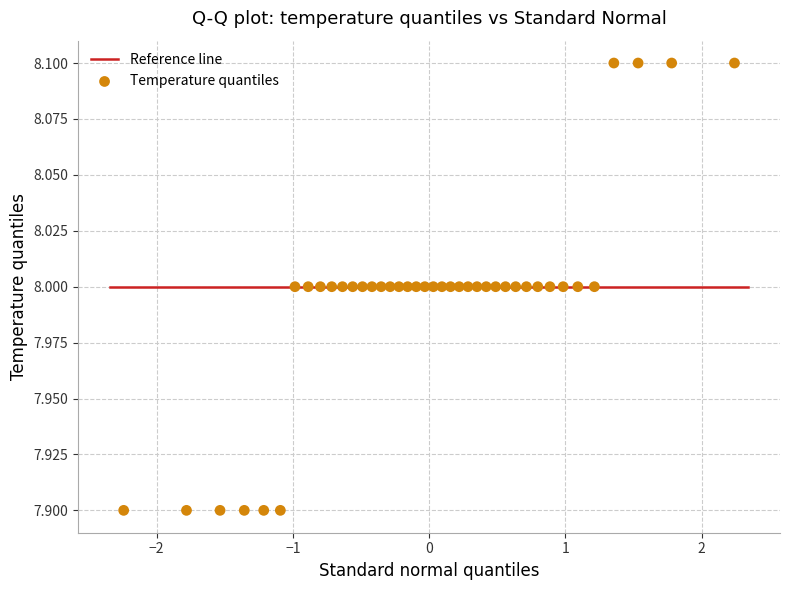

How many points are shown in the scatter plot?

40